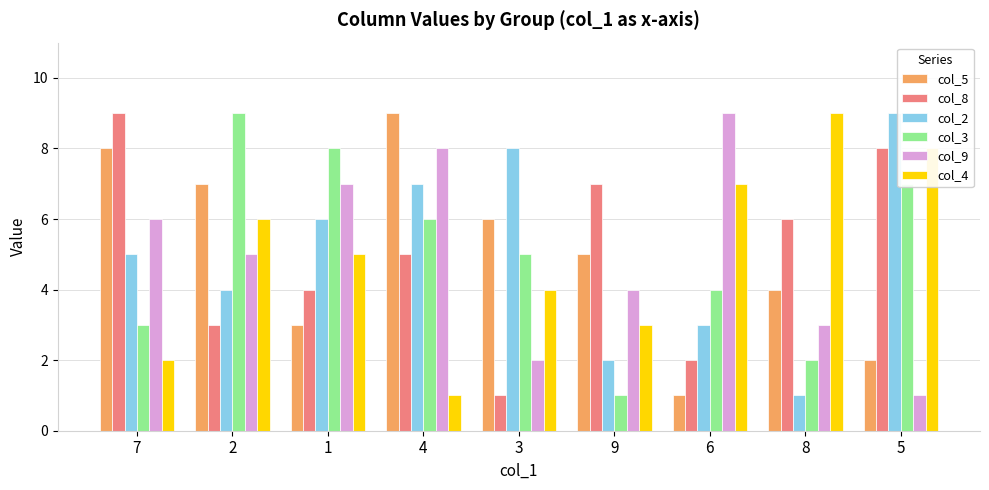

Reading left to right, list all the values displayed in this chart.

col_5: 7=8	2=7	1=3	4=9	3=6	9=5	6=1	8=4	5=2
col_8: 7=9	2=3	1=4	4=5	3=1	9=7	6=2	8=6	5=8
col_2: 7=5	2=4	1=6	4=7	3=8	9=2	6=3	8=1	5=9
col_3: 7=3	2=9	1=8	4=6	3=5	9=1	6=4	8=2	5=7
col_9: 7=6	2=5	1=7	4=8	3=2	9=4	6=9	8=3	5=1
col_4: 7=2	2=6	1=5	4=1	3=4	9=3	6=7	8=9	5=8